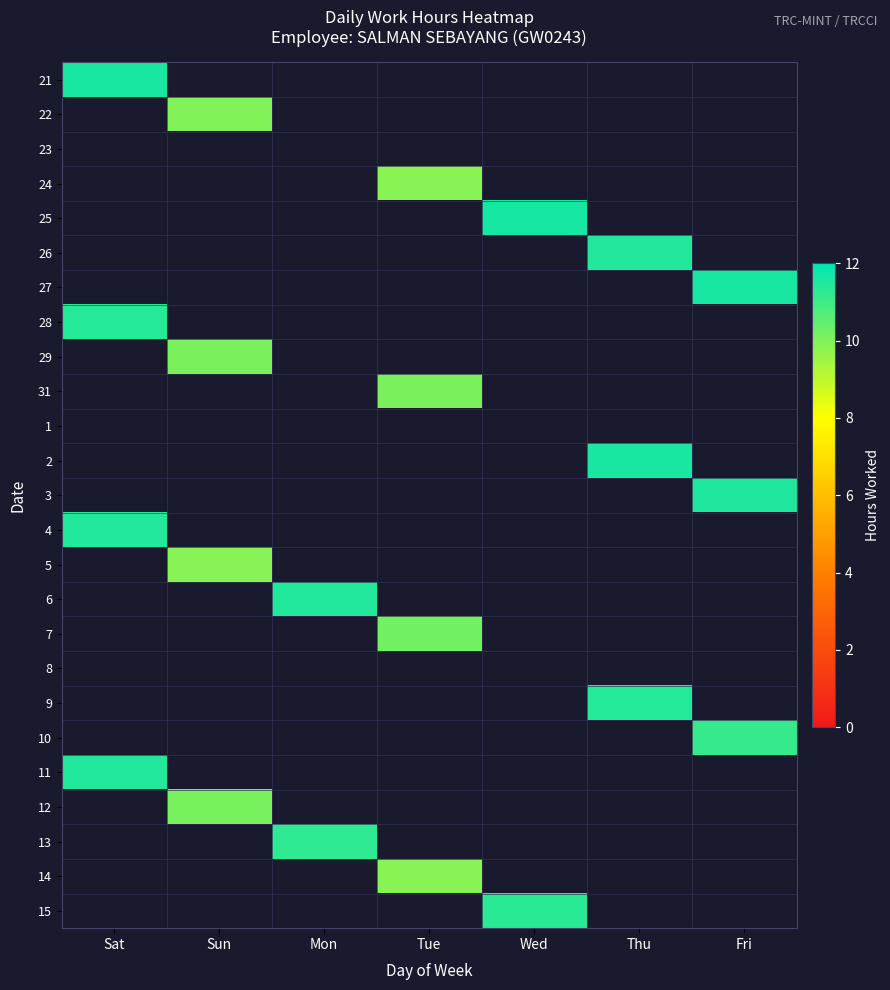

Between Sun and Fri, which is larger?

Fri